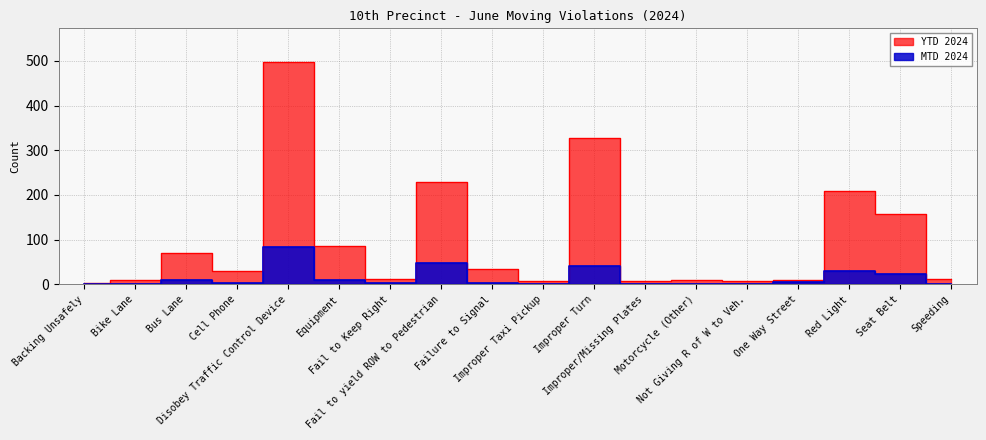

What value does the MTD 2024 series have at Improper Taxi Pickup?

1